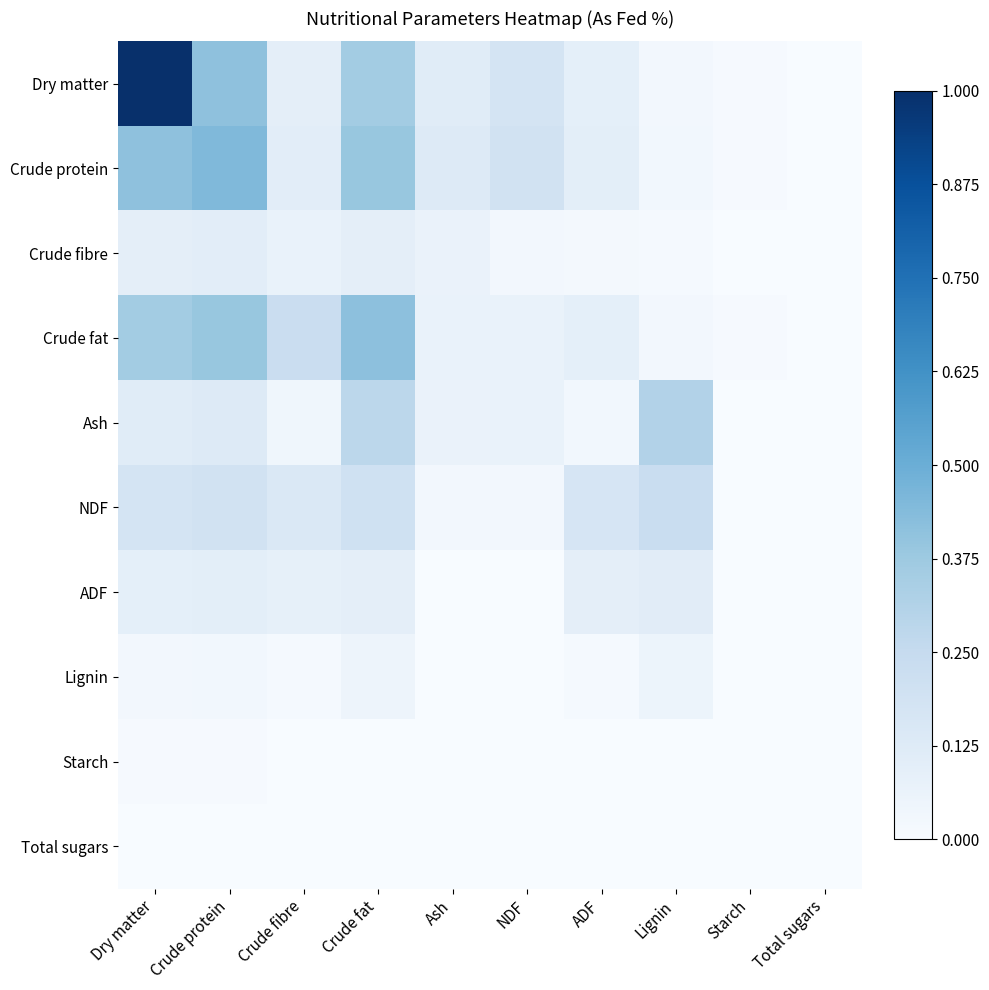

Reading left to right, list all the values displayed in this chart.

Dry matter: Dry matter=1.0	Crude protein=0.4	Crude fibre=0.1	Crude fat=0.4	Ash=0.1	NDF=0.2	ADF=0.1	Lignin=0.0	Starch=0.0	Total sugars=0.0
Crude protein: Dry matter=0.4	Crude protein=0.4	Crude fibre=0.1	Crude fat=0.4	Ash=0.1	NDF=0.2	ADF=0.1	Lignin=0.0	Starch=0.0	Total sugars=0.0
Crude fibre: Dry matter=0.1	Crude protein=0.1	Crude fibre=0.1	Crude fat=0.1	Ash=0.1	NDF=0.0	ADF=0.0	Lignin=0.0	Starch=0.0	Total sugars=0.0
Crude fat: Dry matter=0.4	Crude protein=0.4	Crude fibre=0.2	Crude fat=0.4	Ash=0.1	NDF=0.1	ADF=0.1	Lignin=0.0	Starch=0.0	Total sugars=0.0
Ash: Dry matter=0.1	Crude protein=0.1	Crude fibre=0.0	Crude fat=0.3	Ash=0.1	NDF=0.1	ADF=0.0	Lignin=0.3	Starch=0.0	Total sugars=0.0
NDF: Dry matter=0.2	Crude protein=0.2	Crude fibre=0.1	Crude fat=0.2	Ash=0.0	NDF=0.0	ADF=0.2	Lignin=0.2	Starch=0.0	Total sugars=0.0
ADF: Dry matter=0.1	Crude protein=0.1	Crude fibre=0.1	Crude fat=0.1	Ash=0.0	NDF=0.0	ADF=0.1	Lignin=0.1	Starch=0.0	Total sugars=0.0
Lignin: Dry matter=0.0	Crude protein=0.0	Crude fibre=0.0	Crude fat=0.0	Ash=0.0	NDF=0.0	ADF=0.0	Lignin=0.1	Starch=0.0	Total sugars=0.0
Starch: Dry matter=0.0	Crude protein=0.0	Crude fibre=0.0	Crude fat=0.0	Ash=0.0	NDF=0.0	ADF=0.0	Lignin=0.0	Starch=0.0	Total sugars=0.0
Total sugars: Dry matter=0.0	Crude protein=0.0	Crude fibre=0.0	Crude fat=0.0	Ash=0.0	NDF=0.0	ADF=0.0	Lignin=0.0	Starch=0.0	Total sugars=0.0